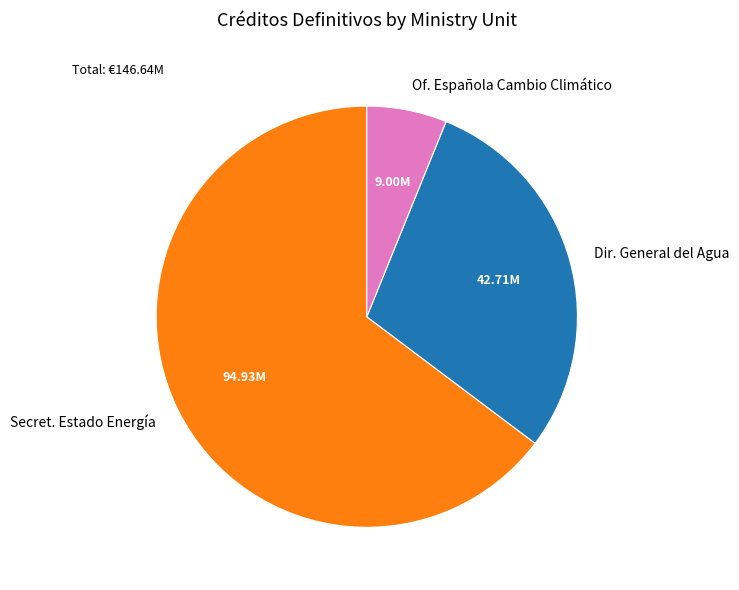

Is there a majority slice in this chart?

Yes